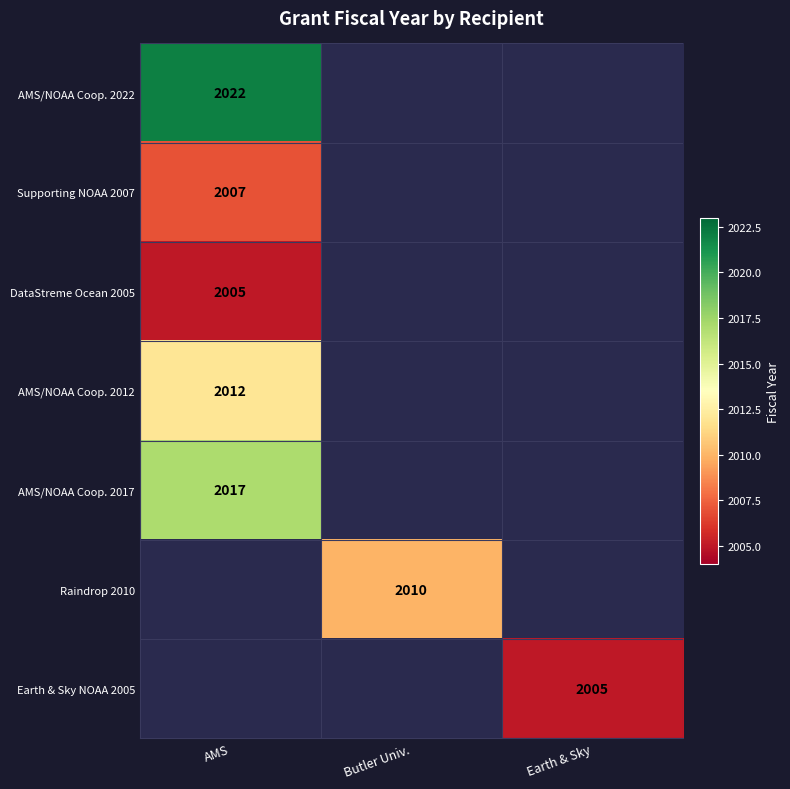

Is it true that Earth & Sky NOAA 2005 equals 2005 at Earth & Sky?

True